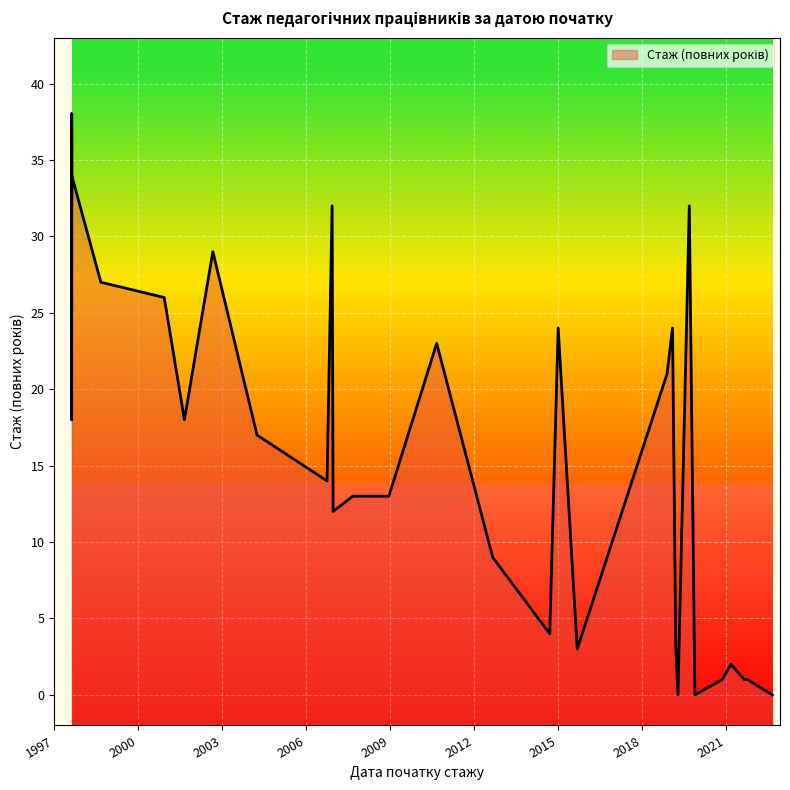

What is the difference between the values at 1997-08-16 and 2012-09-03?

29